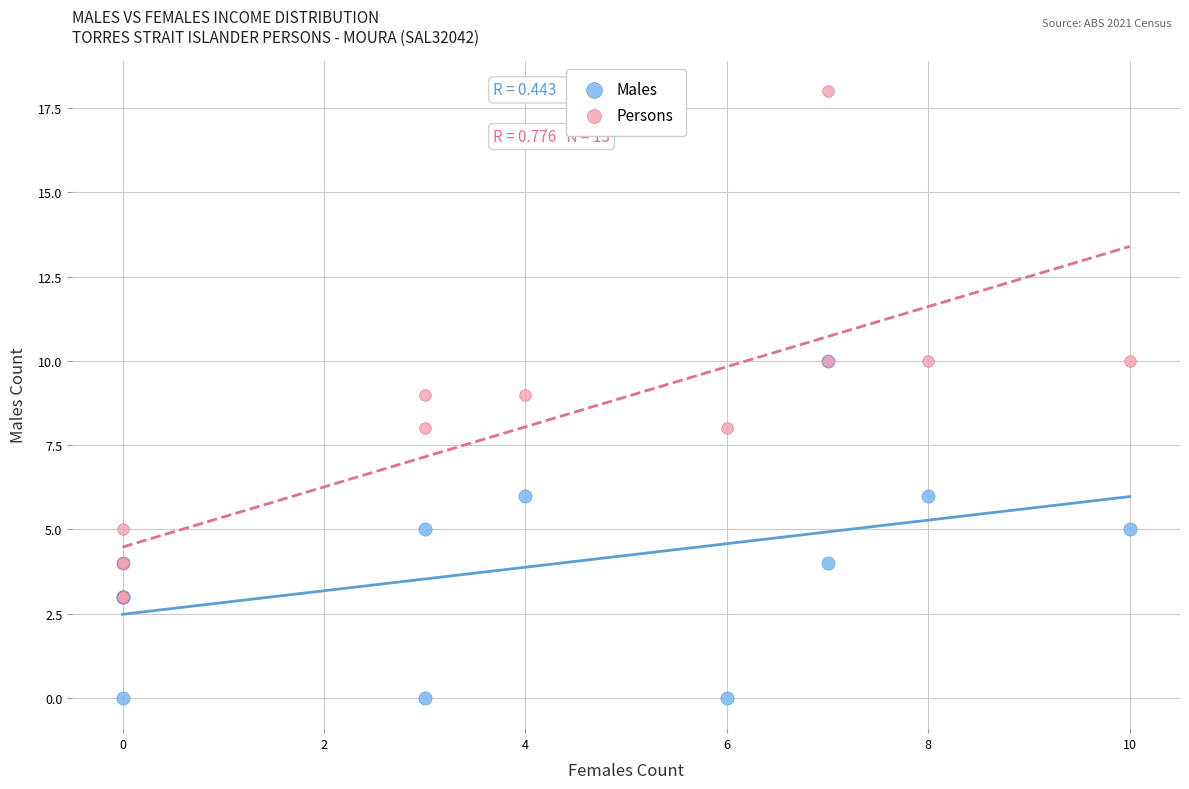

What are all the series names shown in the legend?

Males, Persons